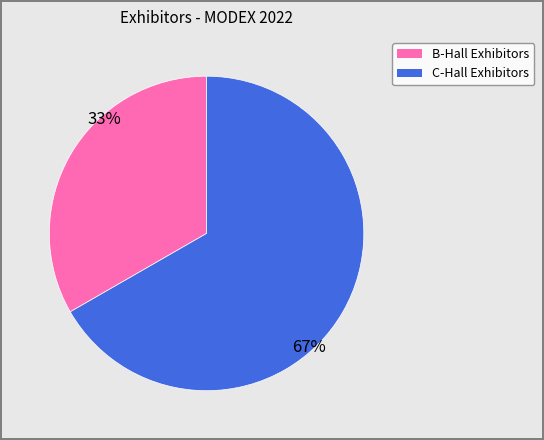

Does any single category account for the majority?

Yes